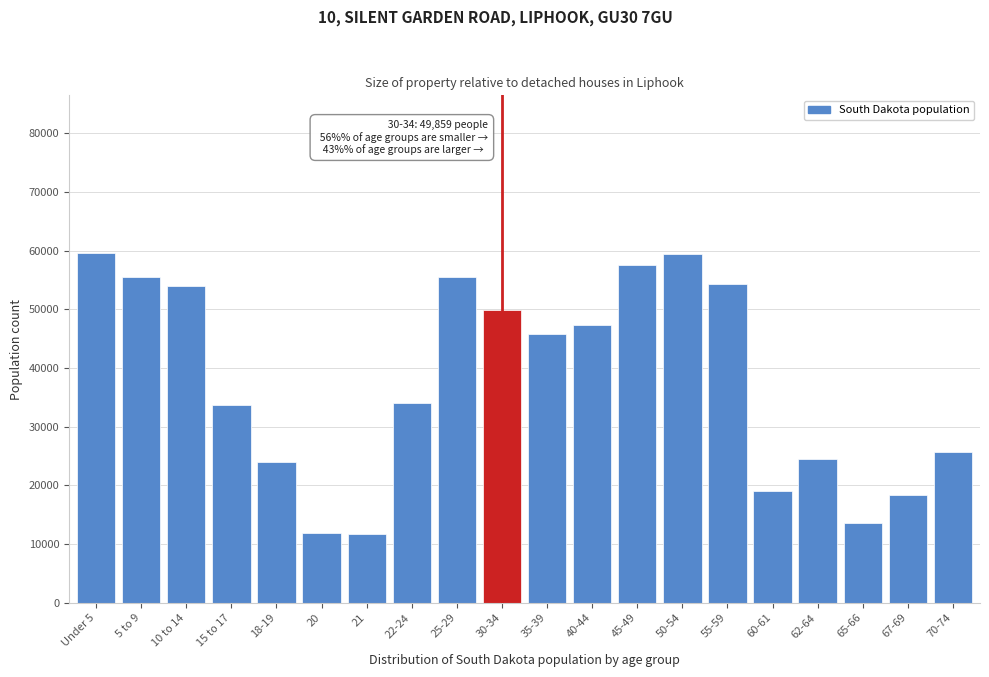

What is the difference between the values at 22-24 and Under 5?

25671